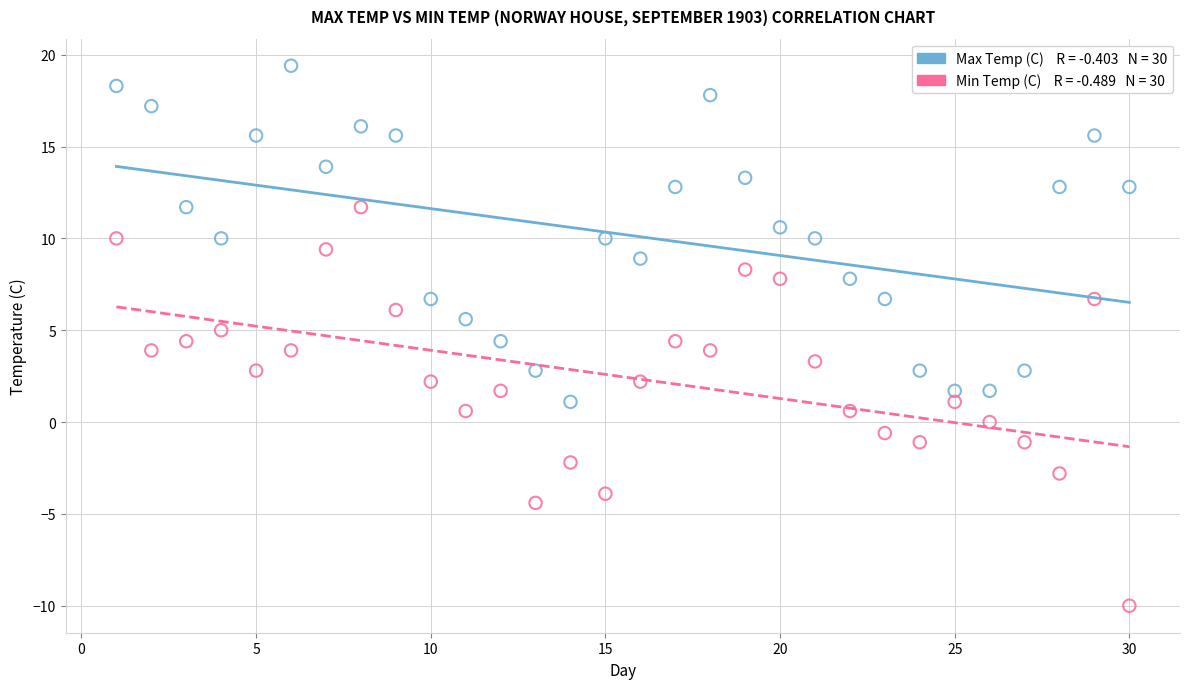

Across all data points, what is the range of Y values (max minus min)?

29.4